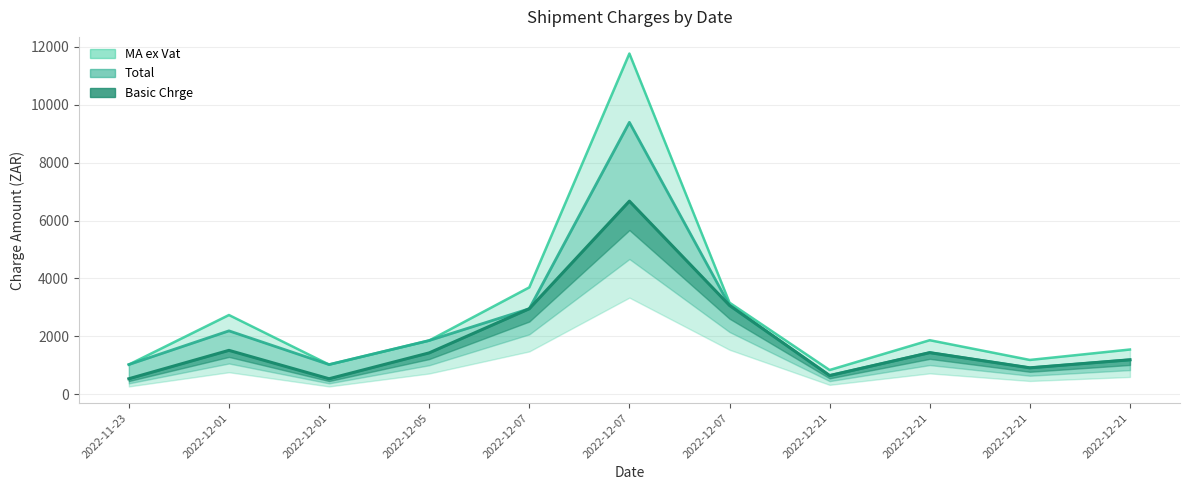

Which category has the lowest value in the Basic Chrge series?

2022-11-23